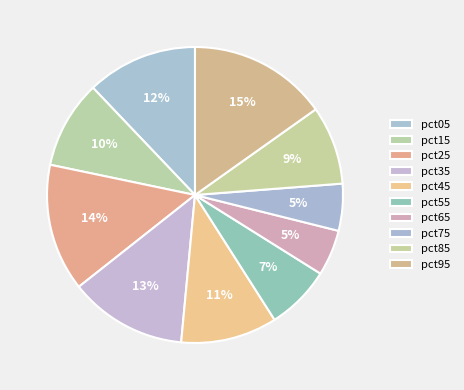

How many slices are in this pie chart?

10